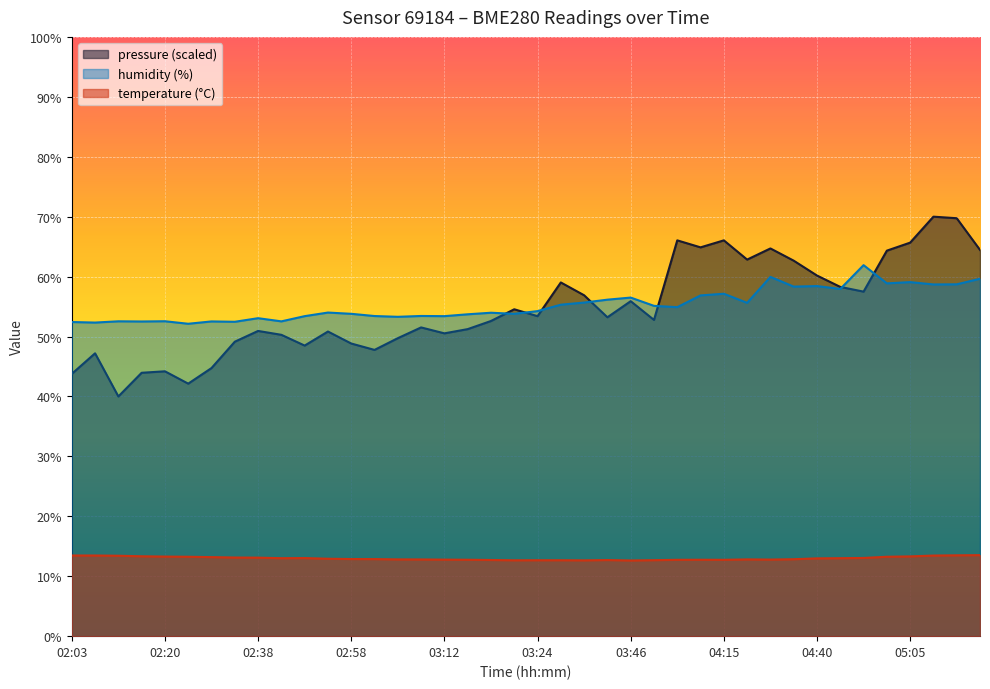

Is it true that pressure_norm equals 55.9 at 03:46?

True